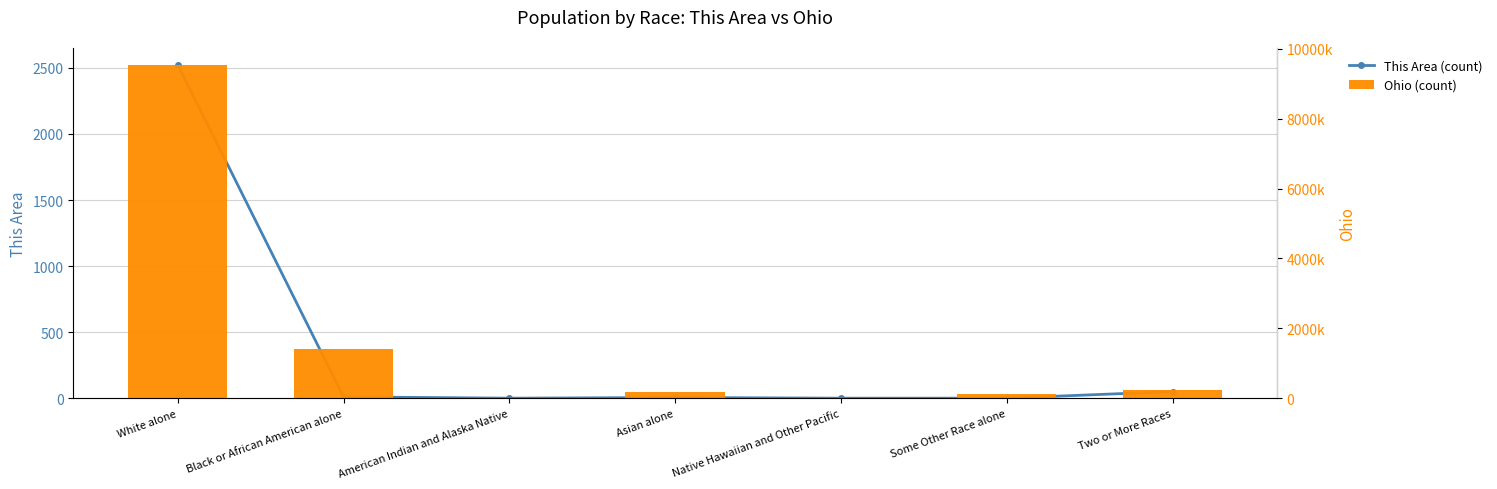

What is the difference between the Ohio (count) values at White alone and Asian alone?

9347204